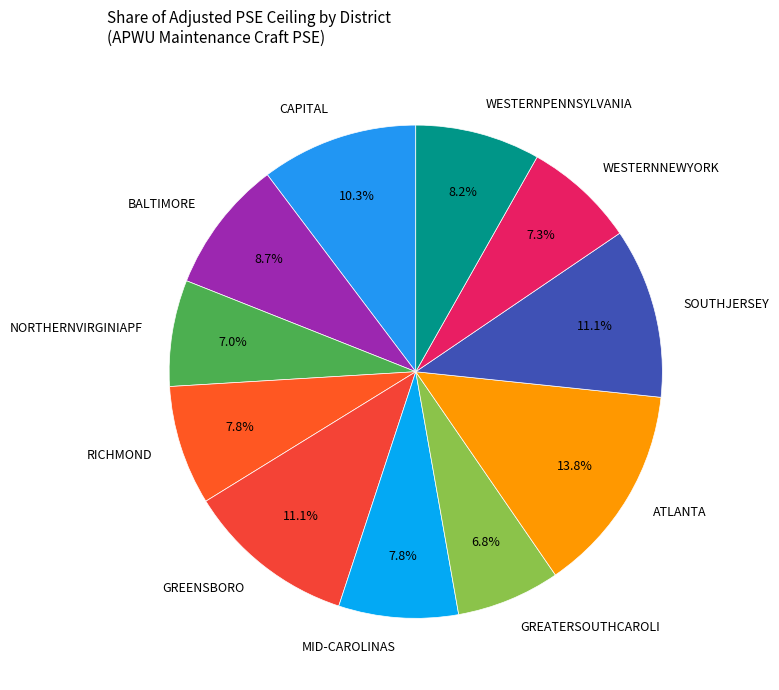

What percentage is the GREENSBORO slice, to the nearest percent?

11%